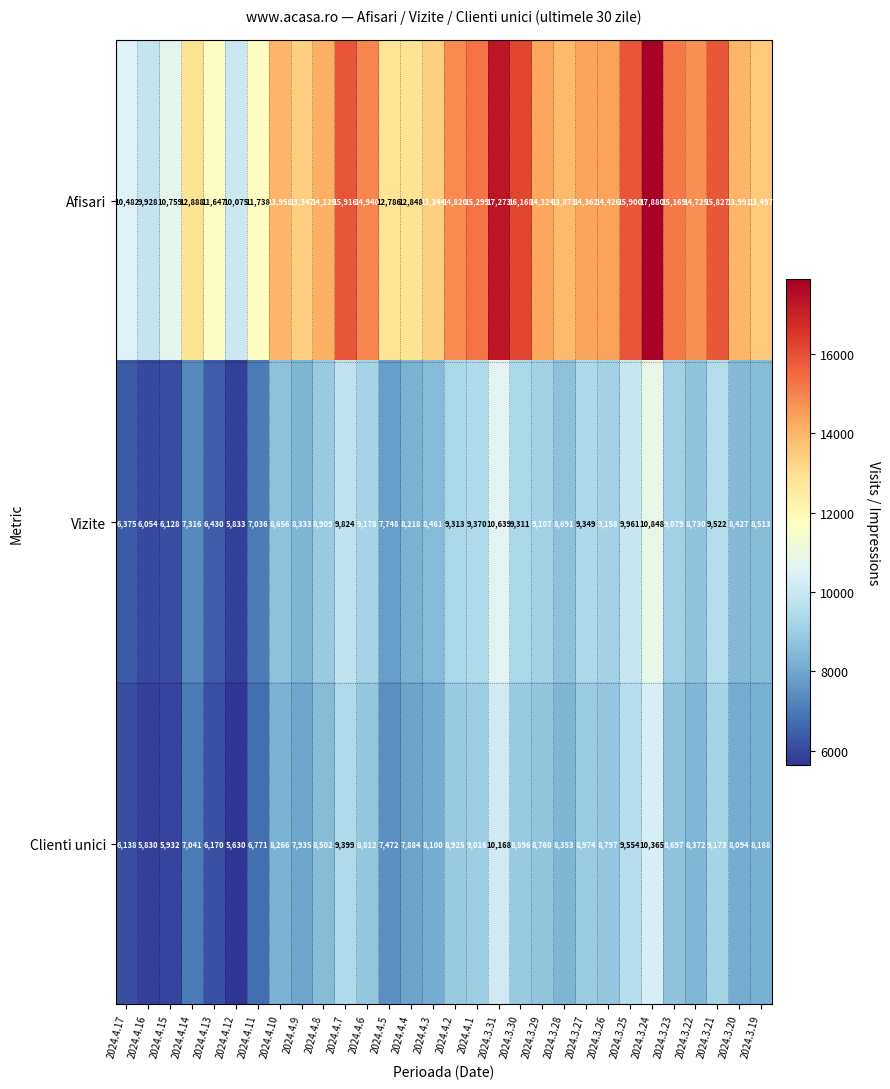

At which label is Clienti unici closest to 7997?

2024.4.9